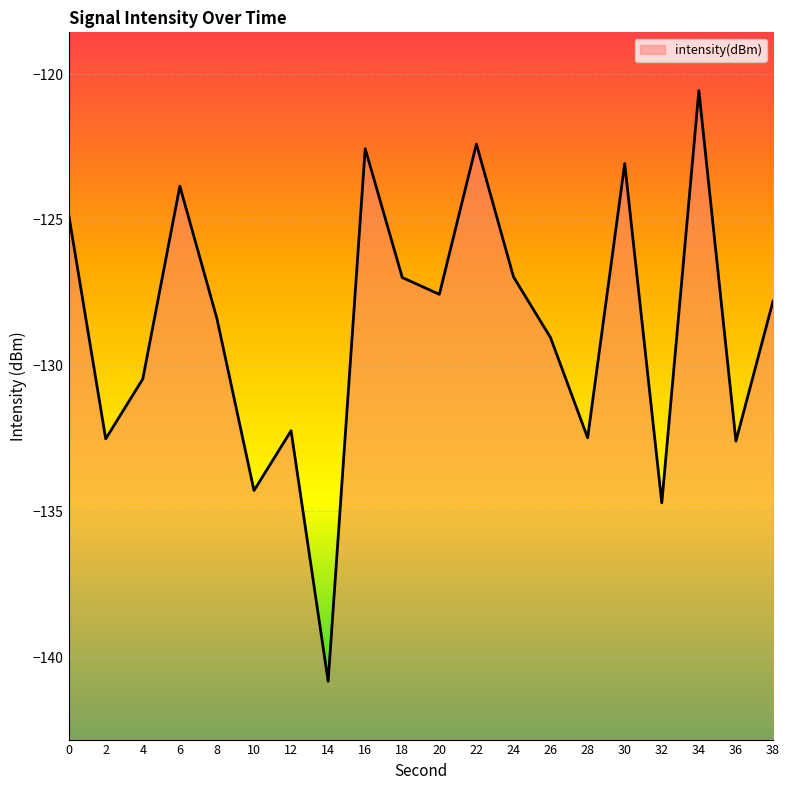

At which label is the value closest to -130?

4